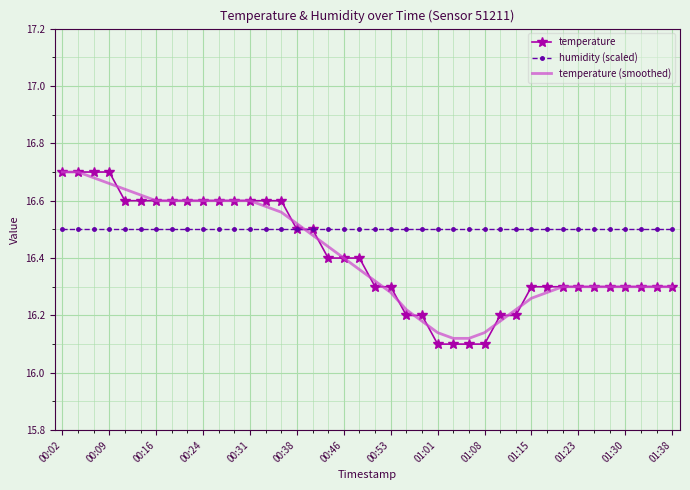

What is the difference between the maximum and minimum values in the temperature series?

0.6